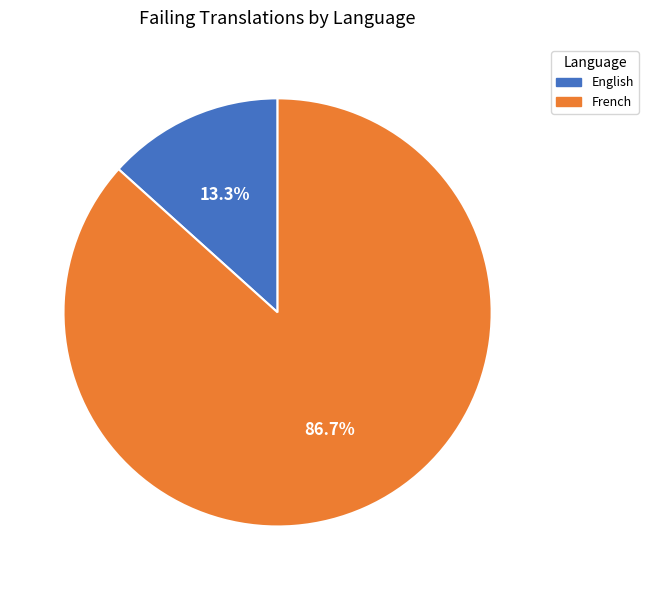

Combined, do French and English account for over 50%?

Yes